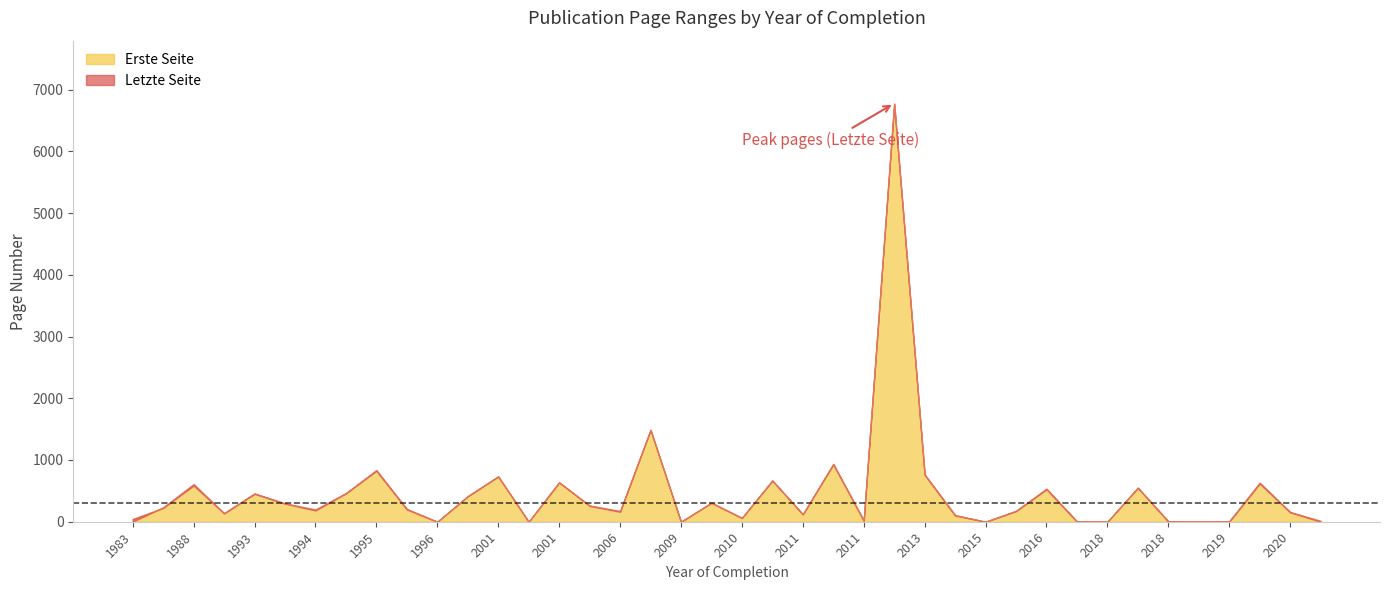

How many data points does each series have?

40